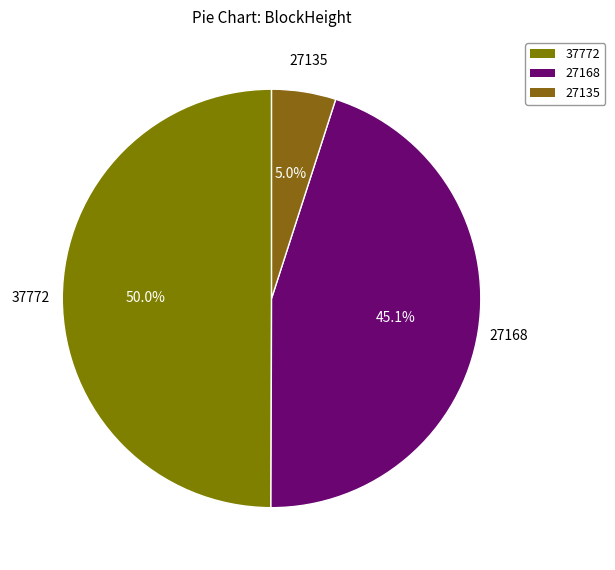

Combined, what portion of the pie is 37772 and 27135?

54.9%